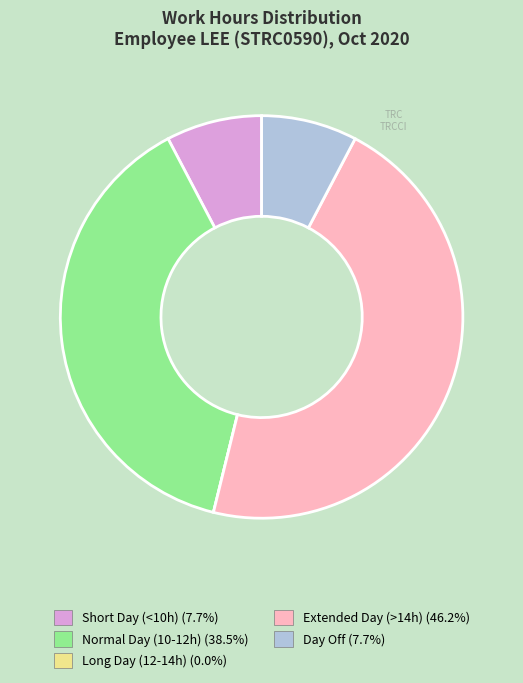

Is there a majority slice in this chart?

No